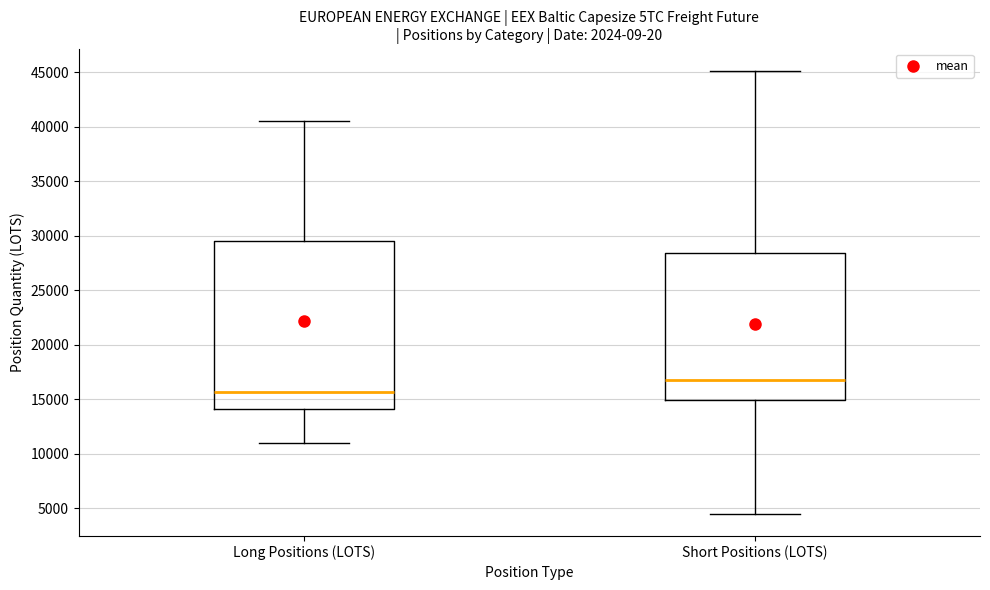

Where is the lower edge of the box for Long Positions (LOTS) on the y-axis? The values are not printed on the chart, so give them approximately, as read against the axis.

14000